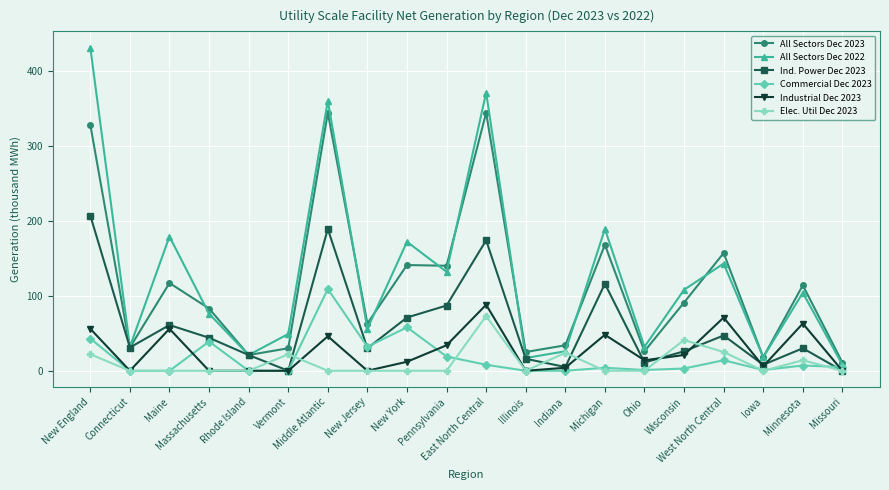

What is the label of the 10th point from the right?

East North Central